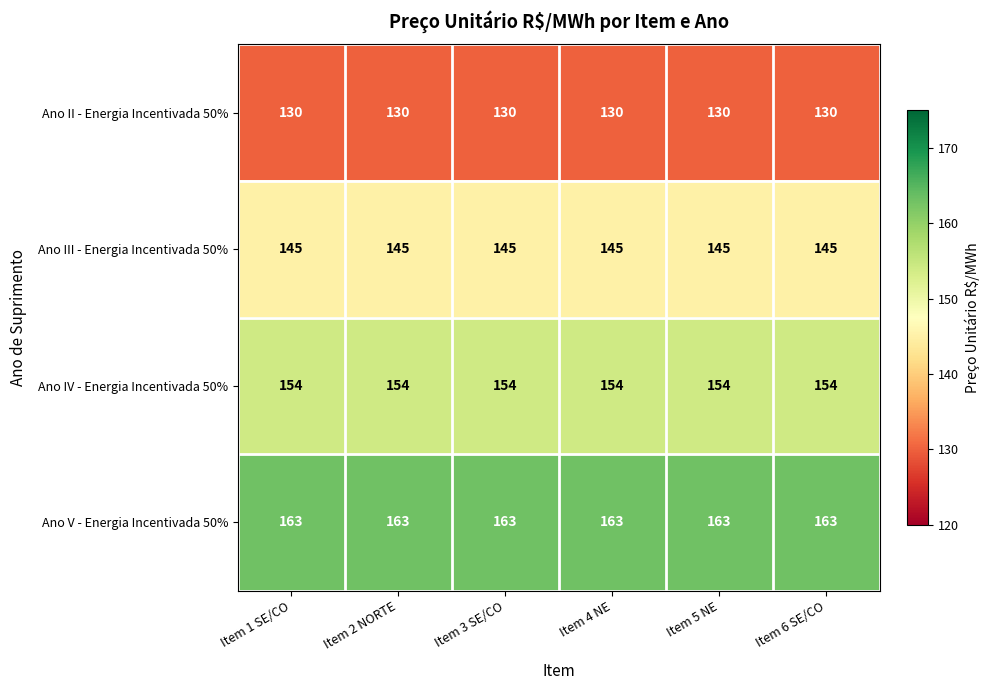

Count the number of data series in this chart.

4